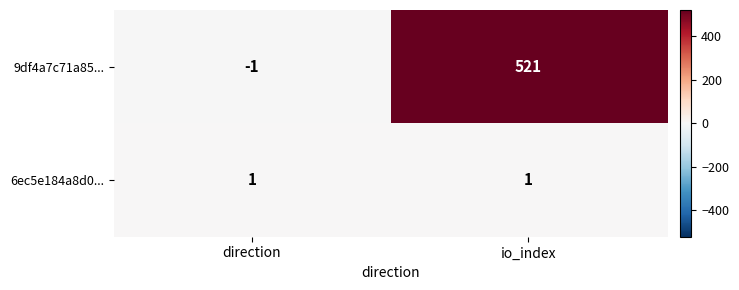

At which category is the sum across all series the highest?

io_index